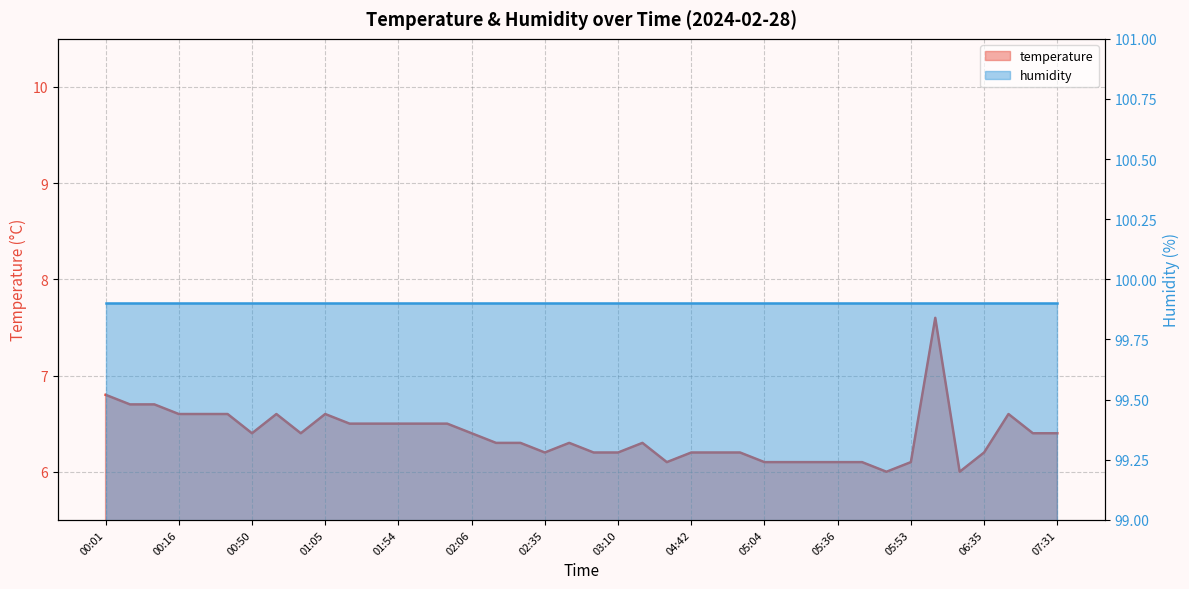

What position from the left is 05:31?

29